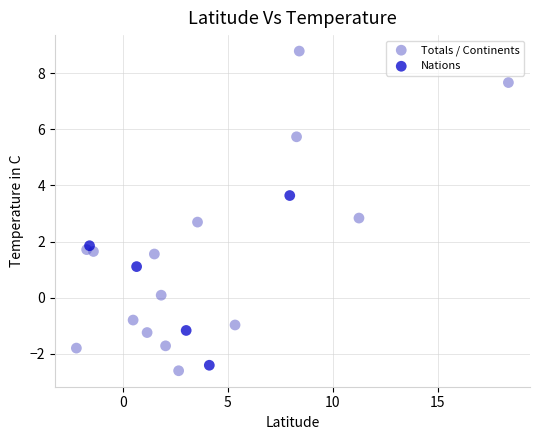

Which series has the widest spread of Y values?

Totals / Continents